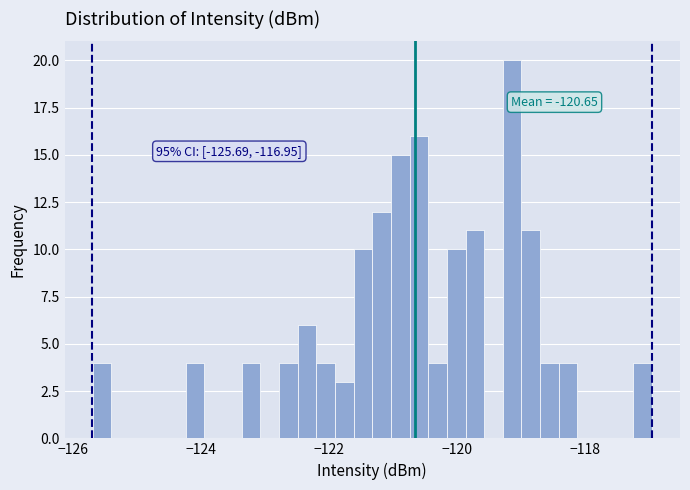

Around what value on the x-axis is the tallest bar? Give the approximate position of its centre, as read against the axis.

-119.2